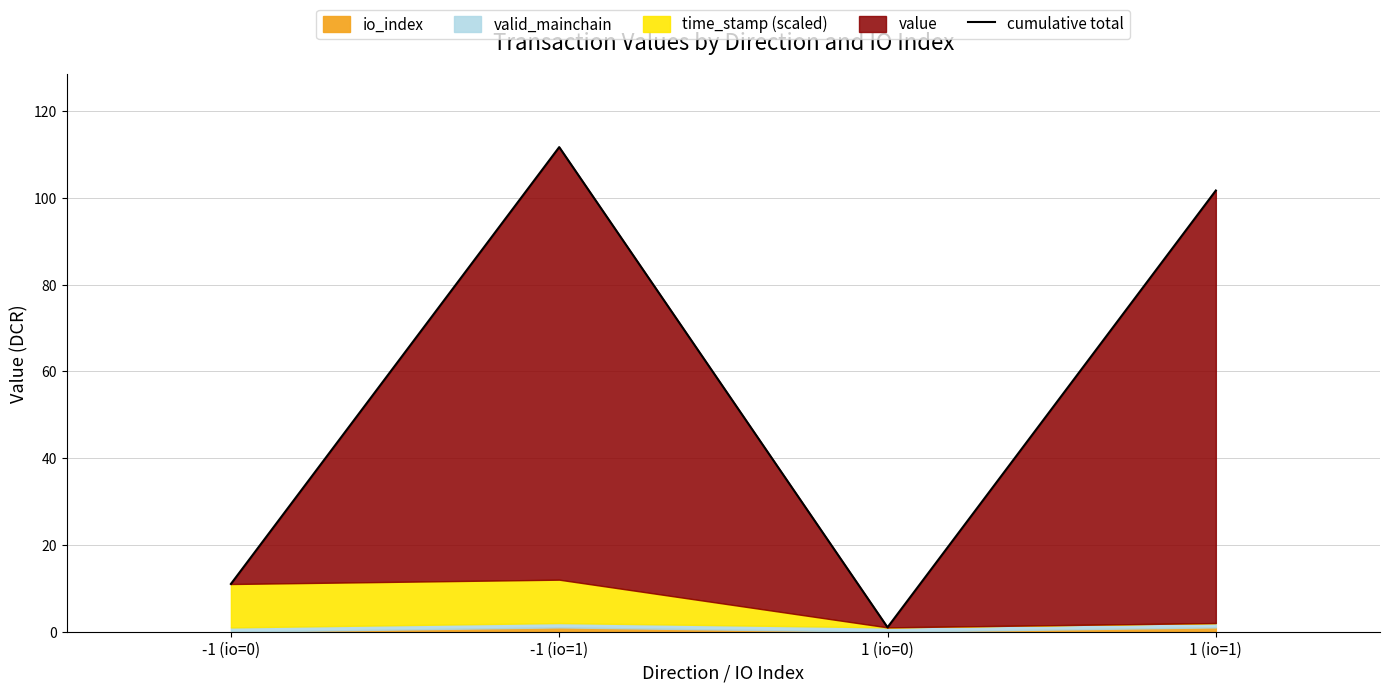

Reading right to left, extract all data points from this chart.

1 (io=1)=101.7	1 (io=0)=1.0	-1 (io=1)=111.7	-1 (io=0)=11.0